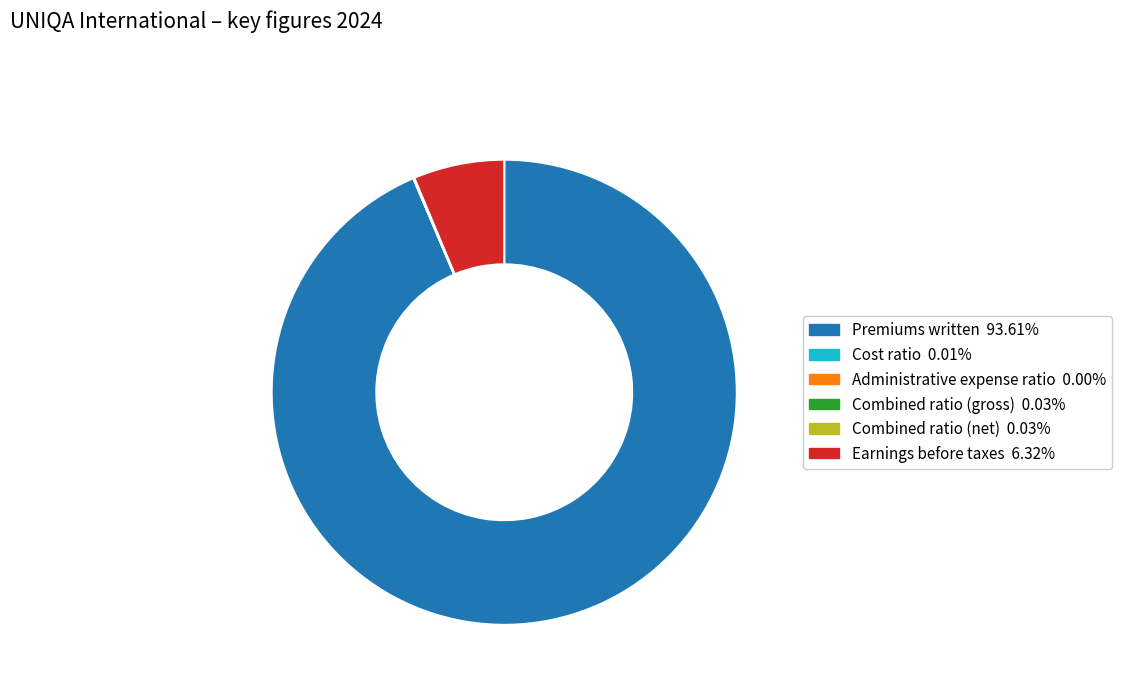

Which slice represents more than half of the pie?

Premiums written